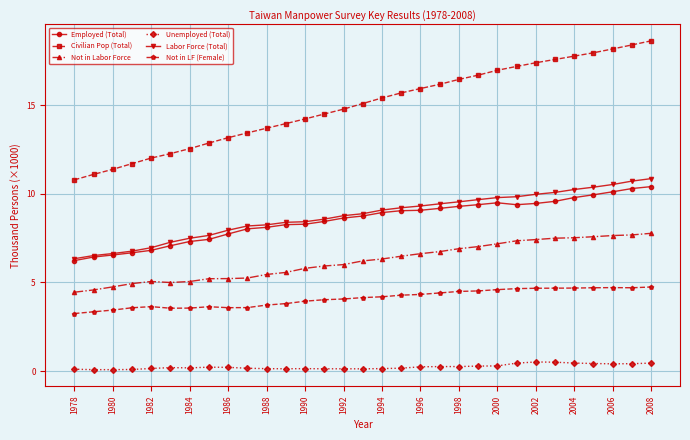

True or false: Not in LF (Female) and Labor Force (Total) cross at least once.

False